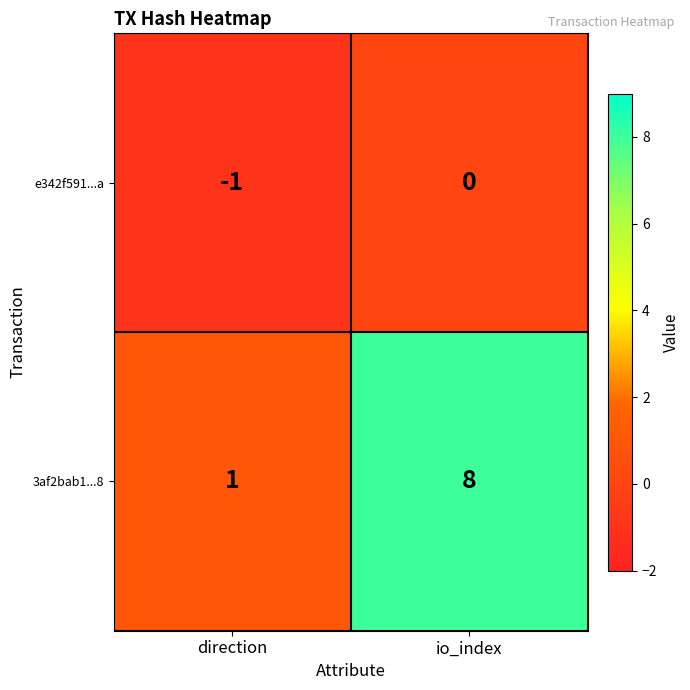

At how many categories does at least one series exceed 4?

1